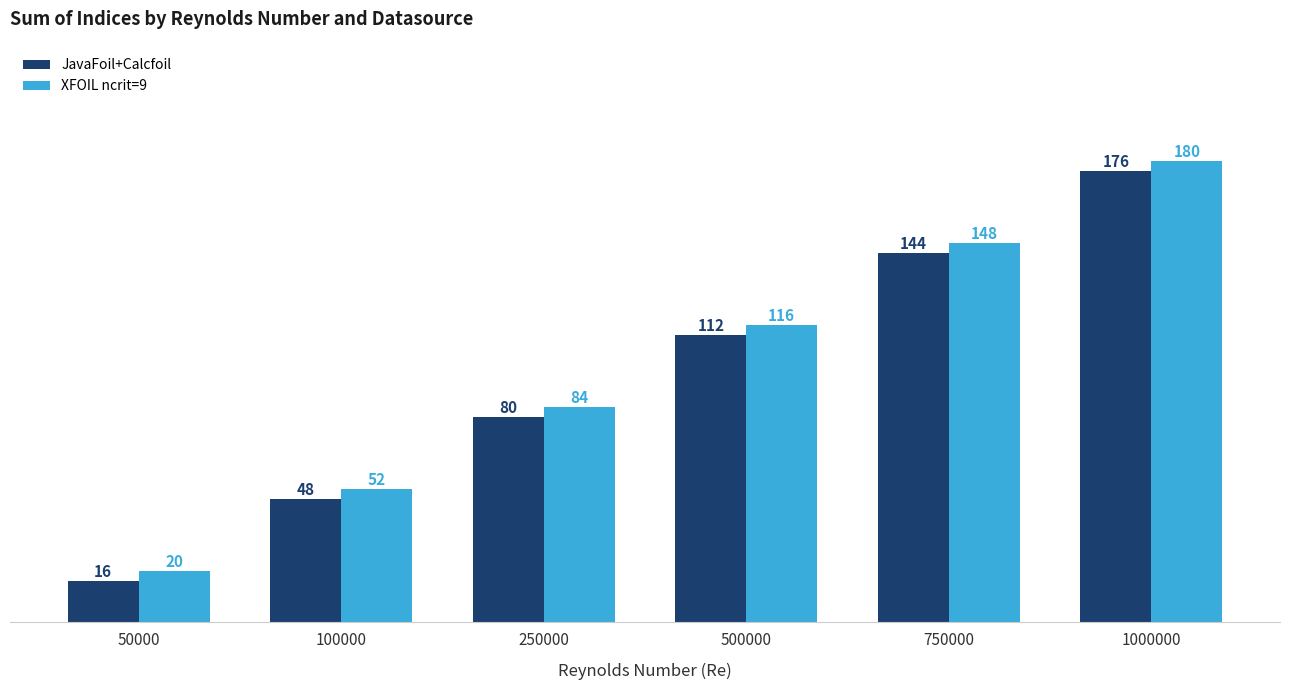

Rank the series by their maximum value, from lowest to highest.

JavaFoil+Calcfoil, XFOIL ncrit=9